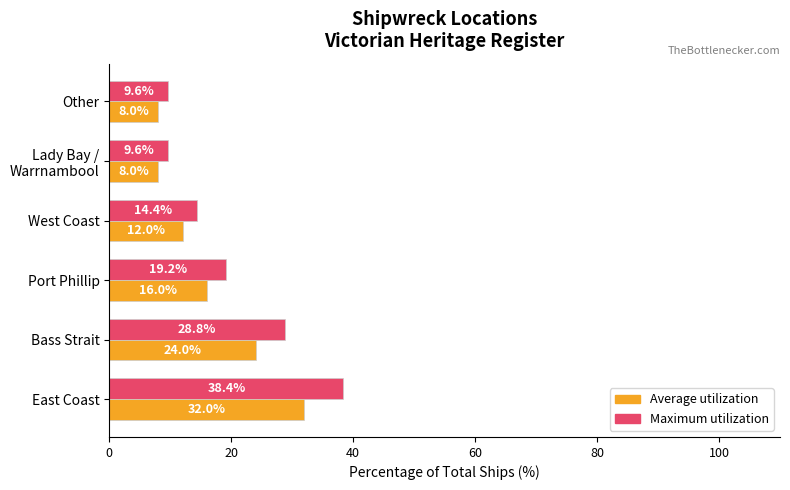

How many categories are shown in the chart?

6